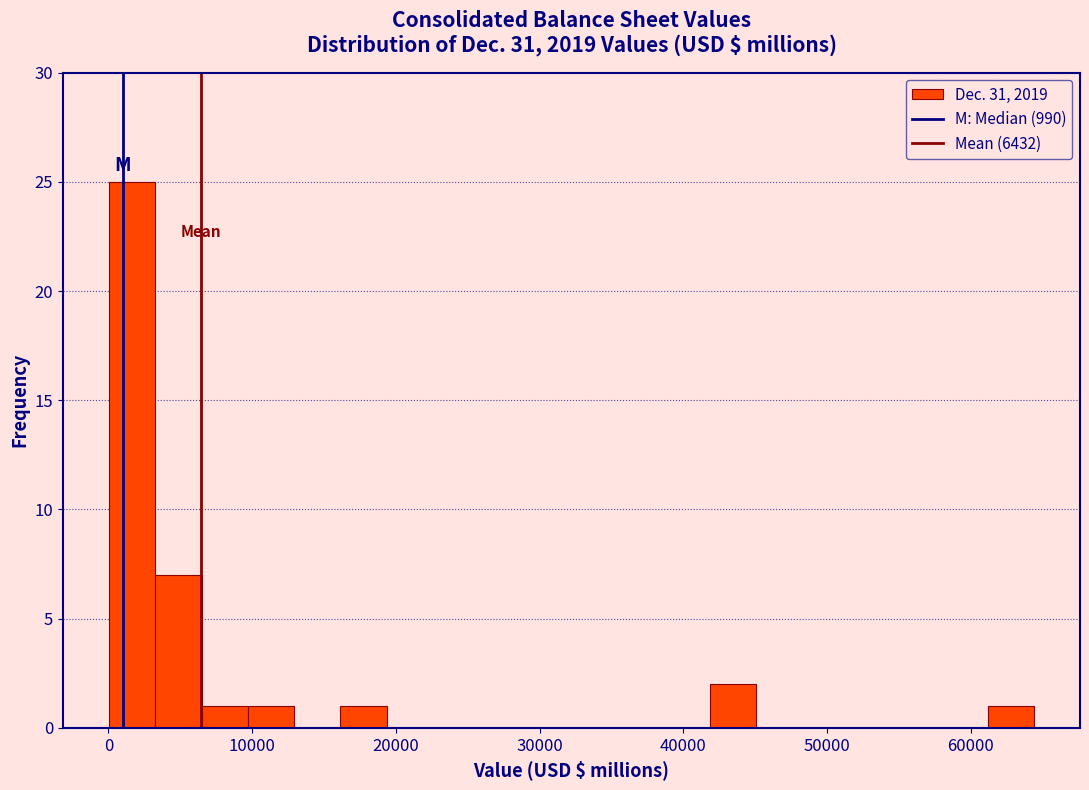

Around what value on the x-axis is the tallest bar? Give the approximate position of its centre, as read against the axis.

2000